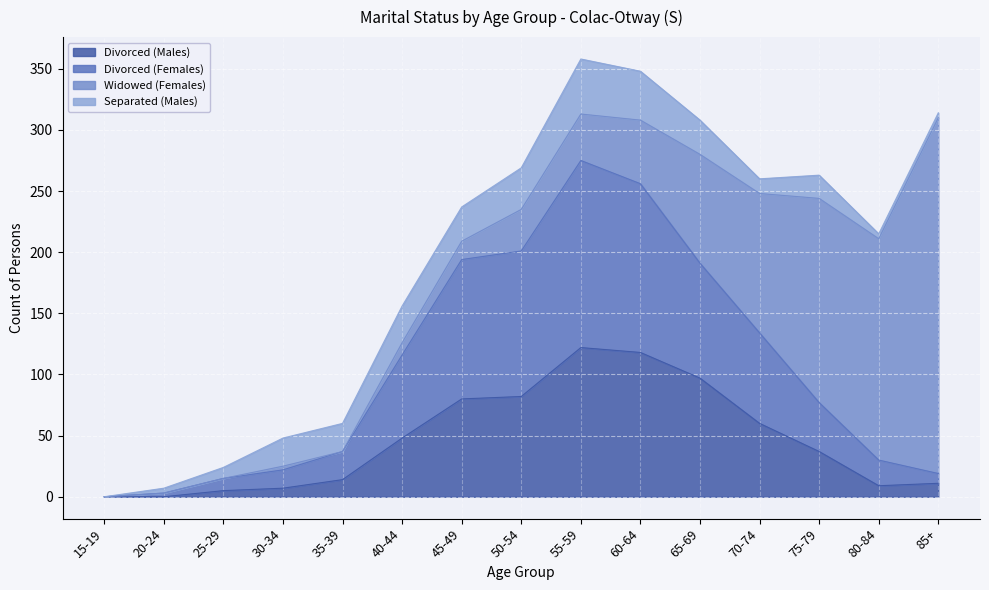

At which category does Divorced (Males) reach its first local peak?

55-59